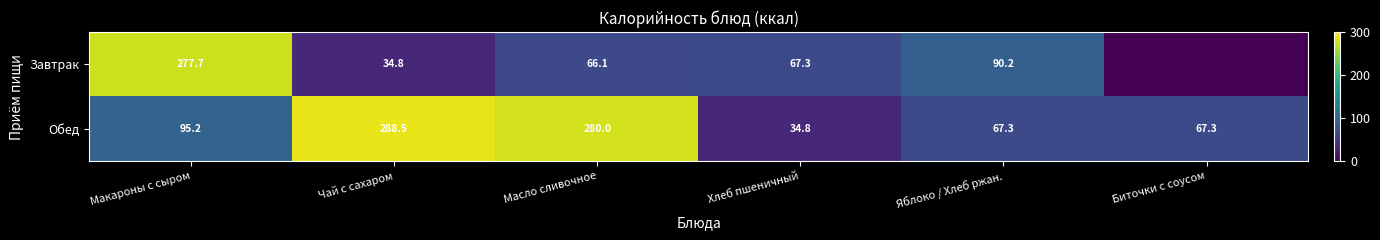

The value of Завтрак at Яблоко / Хлеб ржан. is 51.9. True or false?

False